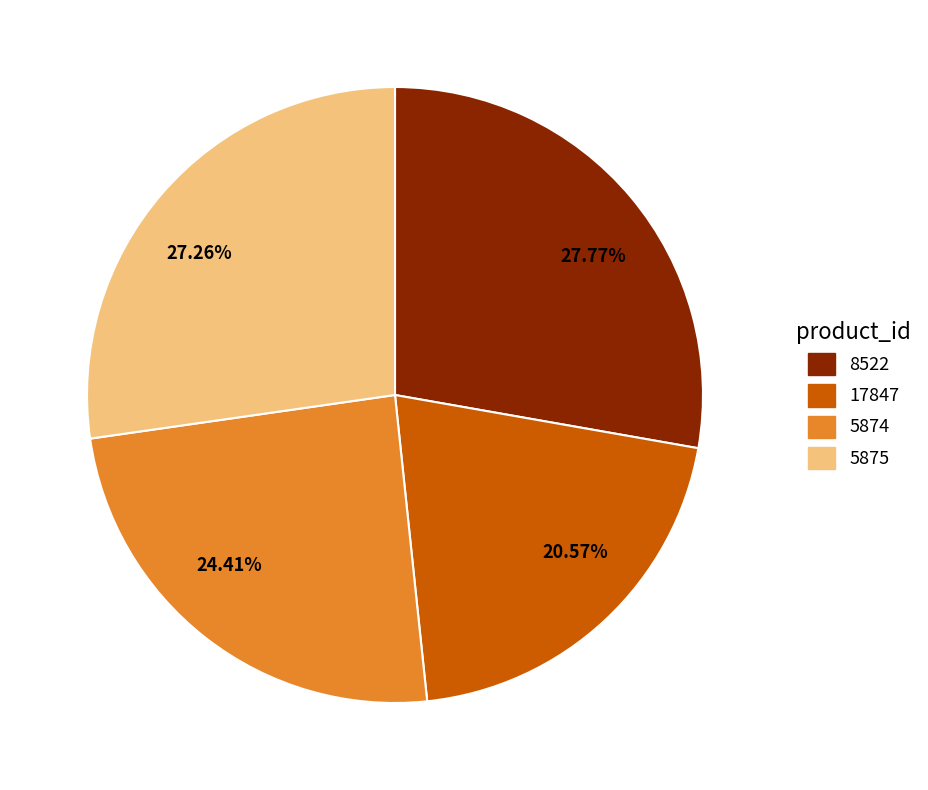

Is there a majority slice in this chart?

No